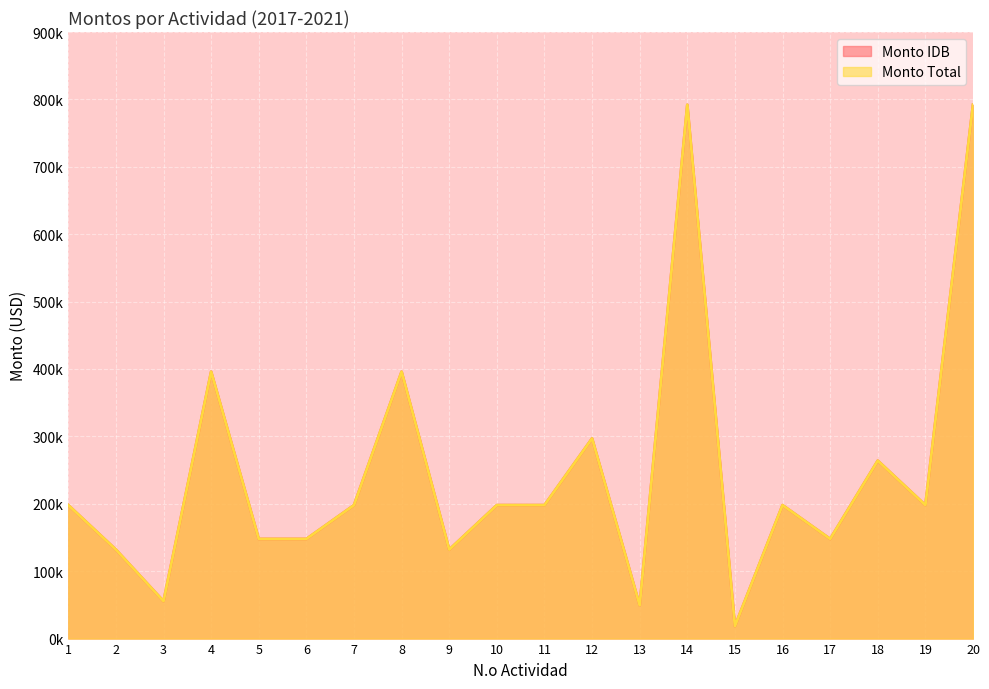

What is the value of the Monto IDB point at the 2nd from the left?

132000